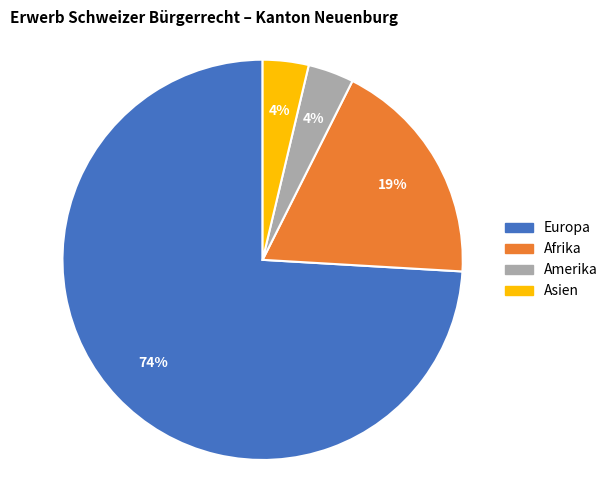

Is there any slice that represents more than half of the pie?

Yes